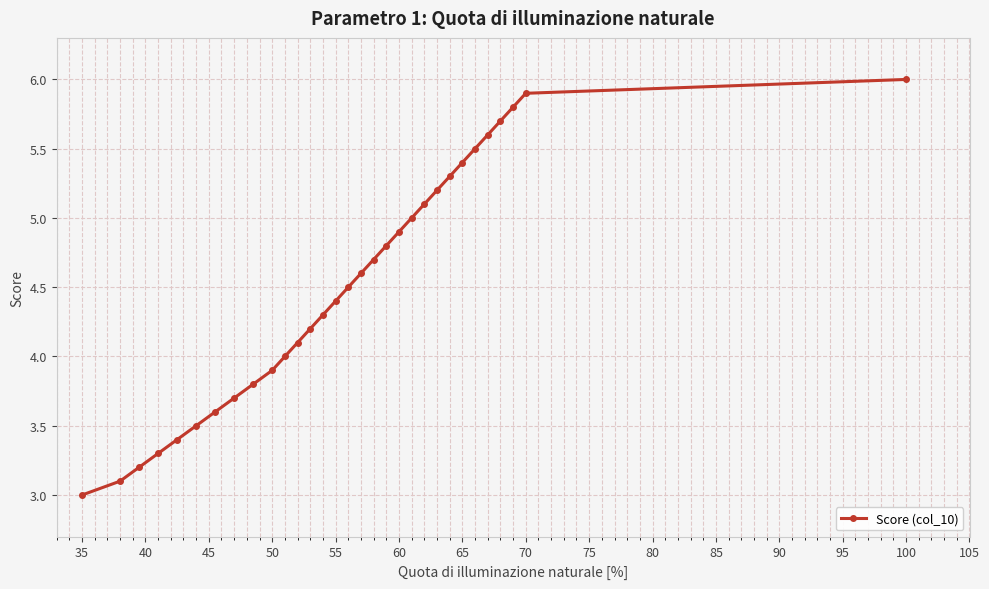

The value at 100 is 2.0. True or false?

False